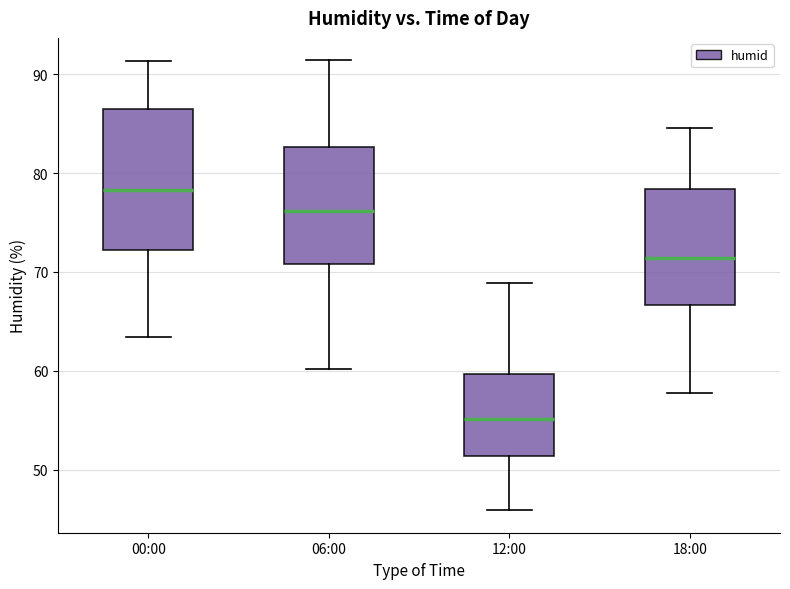

Reading left to right, read every box against the y-axis: the position of its median line, the range the box covers, and the ends of its whiskers. The values are not printed on the chart, so give them approximately, as read against the axis.

00:00: median 78, box 72 to 86, whiskers 63 to 91
06:00: median 76, box 71 to 83, whiskers 60 to 91
12:00: median 55, box 51 to 60, whiskers 46 to 69
18:00: median 71, box 67 to 78, whiskers 58 to 85